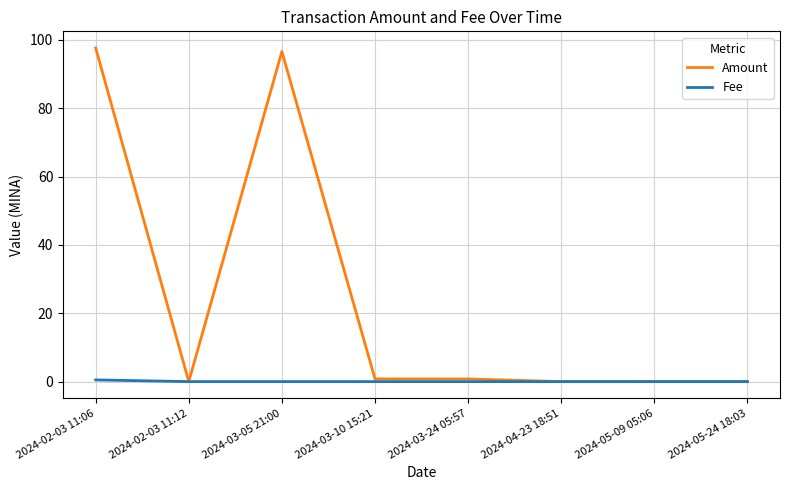

Which series has the largest total across all categories?

Amount